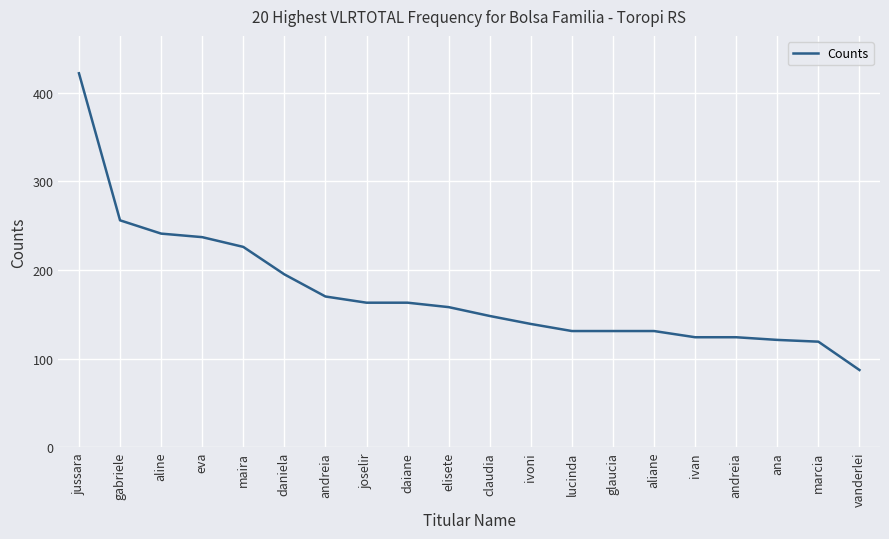

Does the chart display data point markers on the line(s)?

No